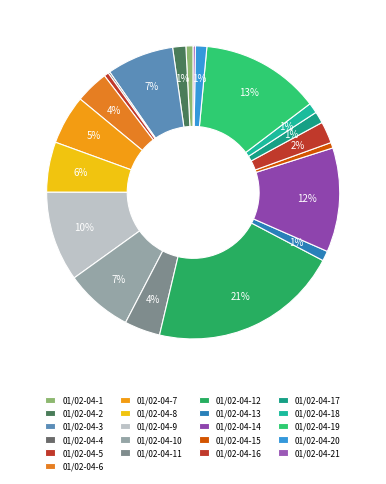

How many slices are in this pie chart?

21